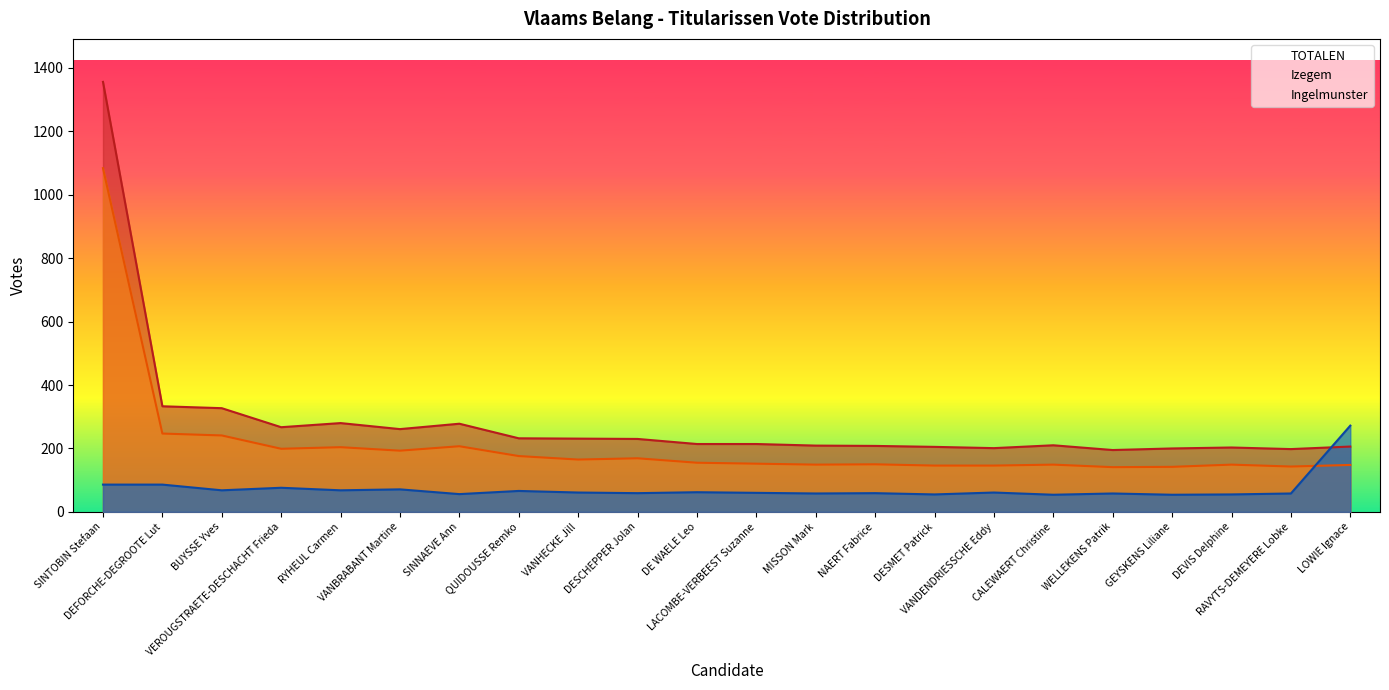

How many lines are shown in the chart?

3